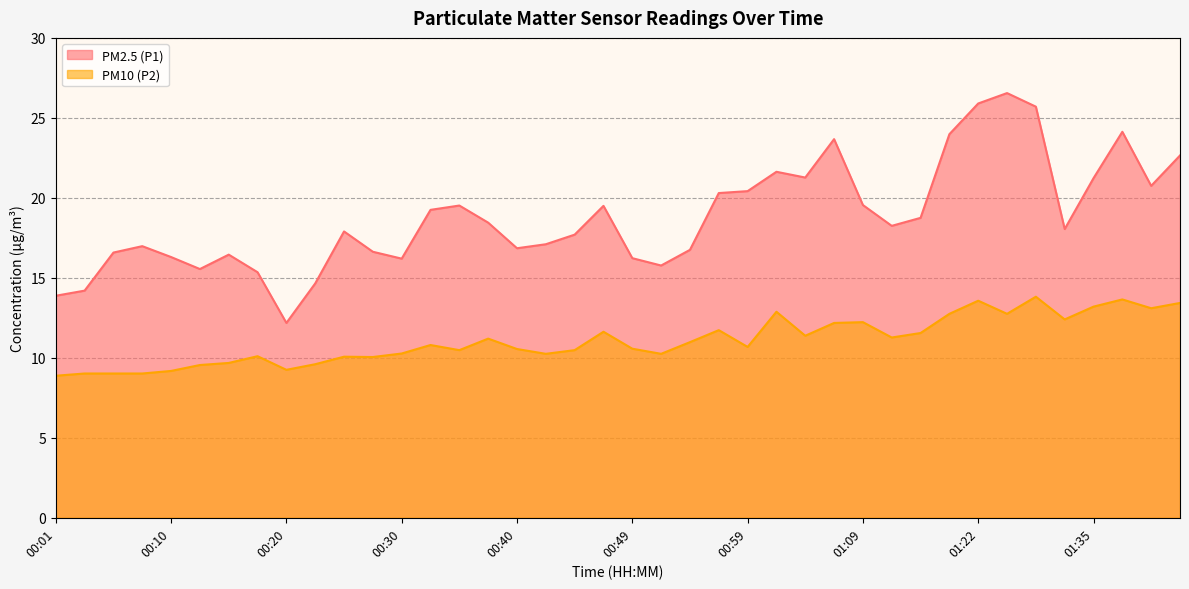

What is the sum of all PM2.5 (P1) values?

752.8